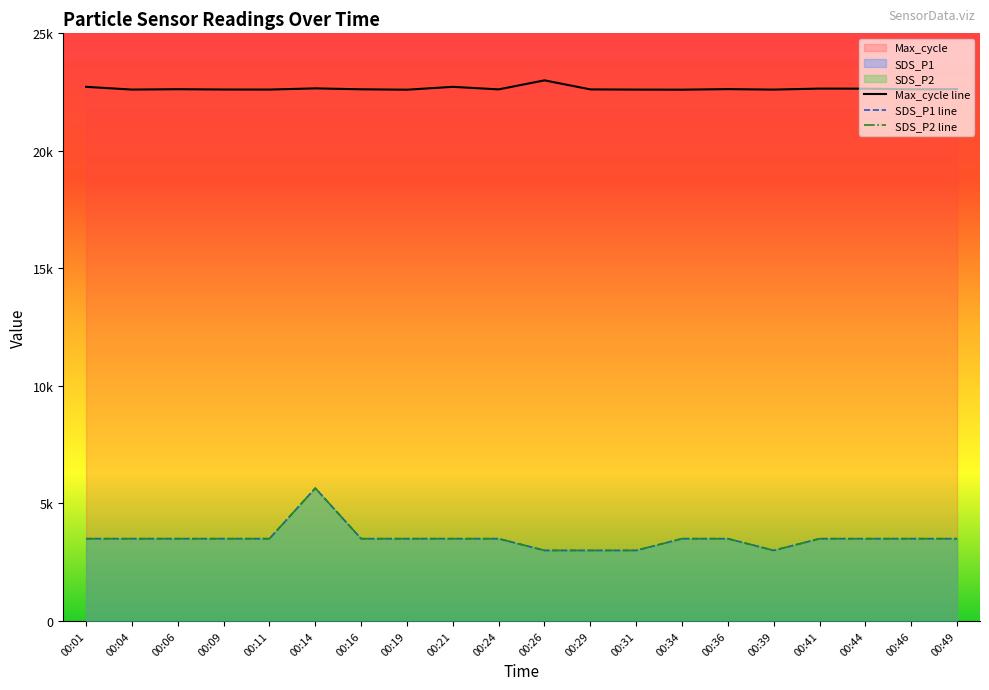

Rank the series by their maximum value, from highest to lowest.

Max_cycle line, SDS_P1 line, SDS_P2 line